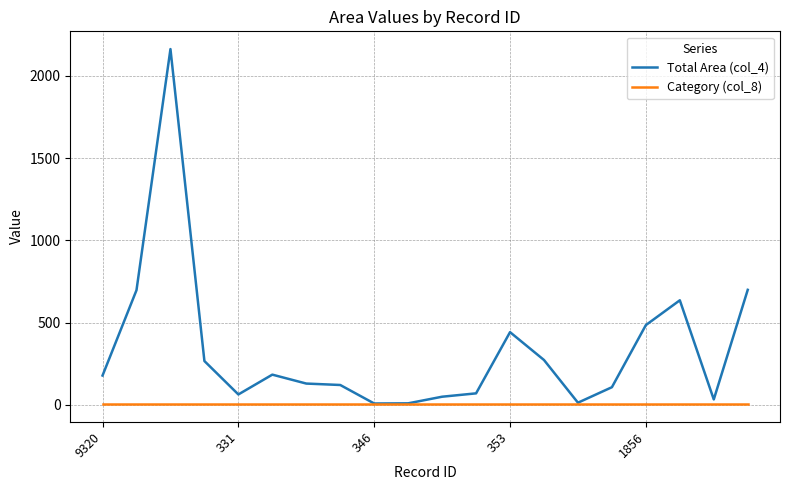

What is the highest value of the Total Area (col_4) series?

2163.6